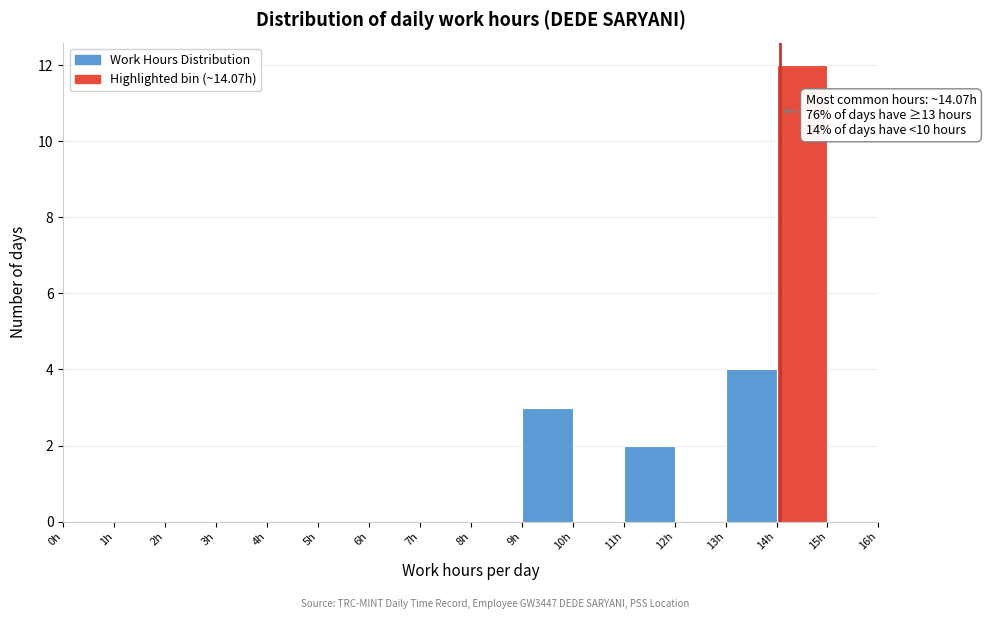

Which range on the x-axis has the tallest bar?

14 to 15